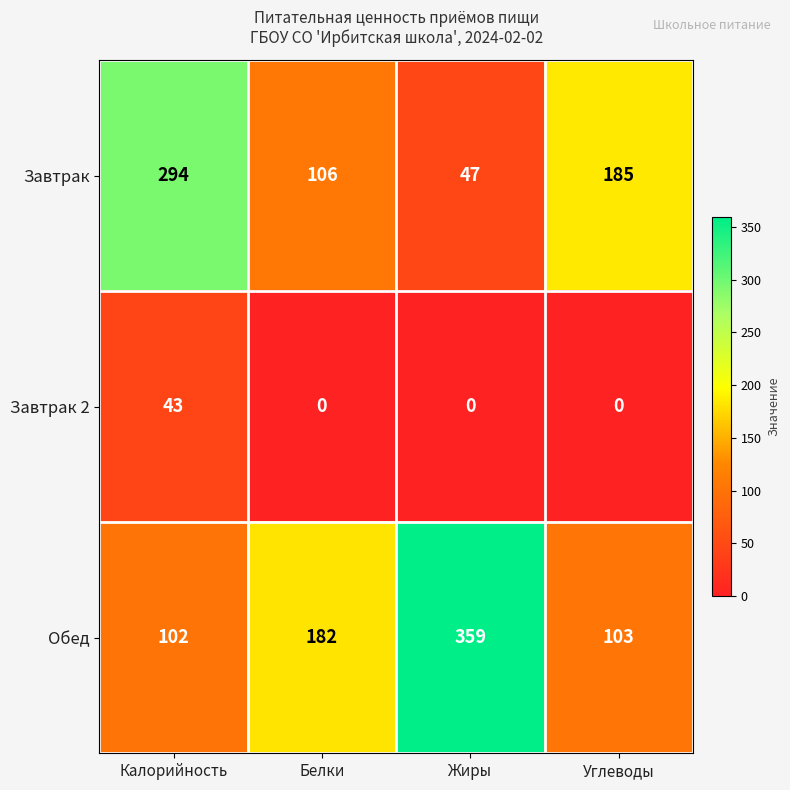

Rank the series by their average value, from highest to lowest.

Обед, Завтрак, Завтрак 2